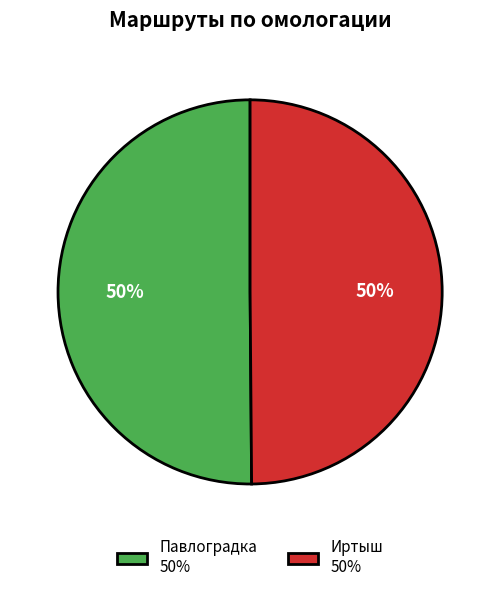

Do Иртыш 50% and Павлоградка 50% together represent more than half of the pie?

Yes